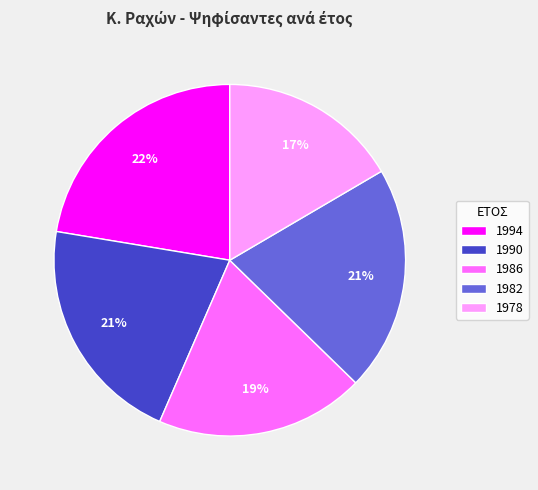

How many segments does this pie chart have?

5